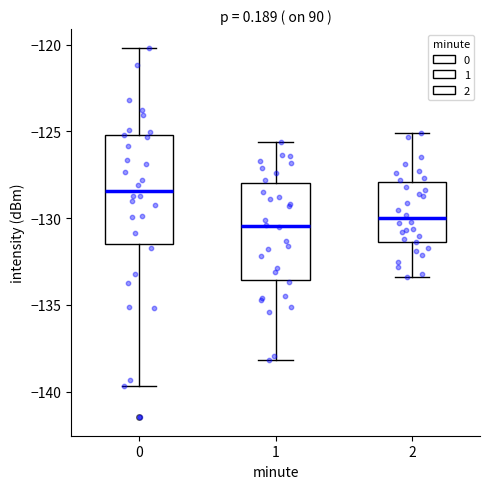

Which box has the highest median line?

0